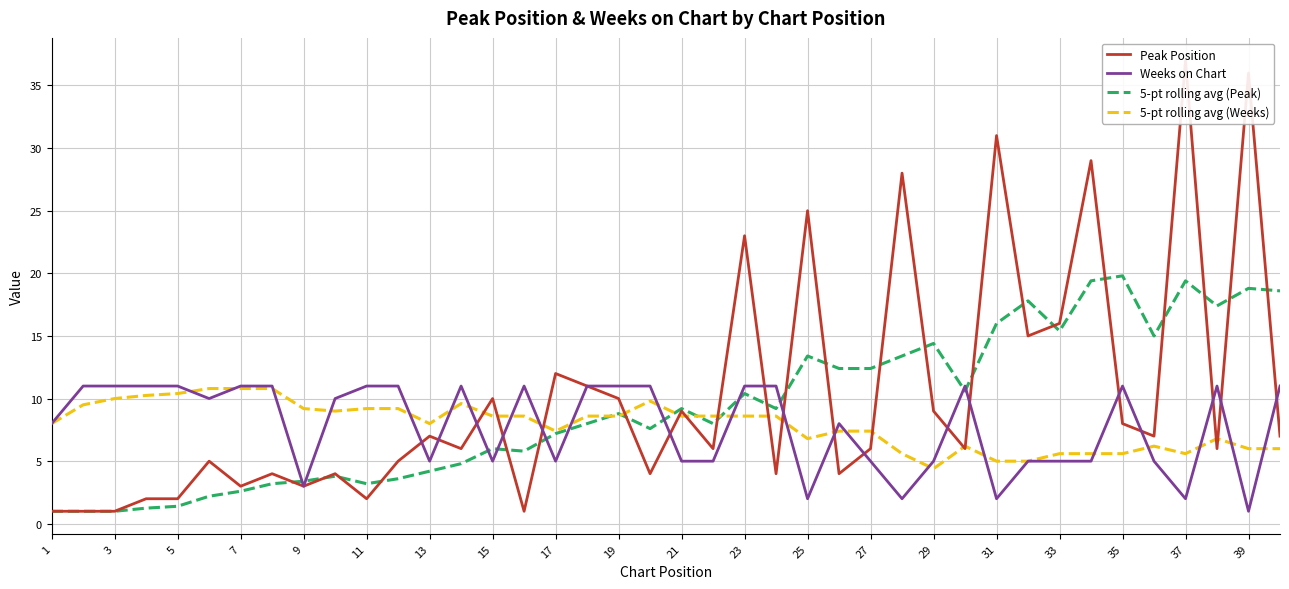

How many intersections are there between Weeks on Chart and 5-pt rolling avg (Peak)?

11